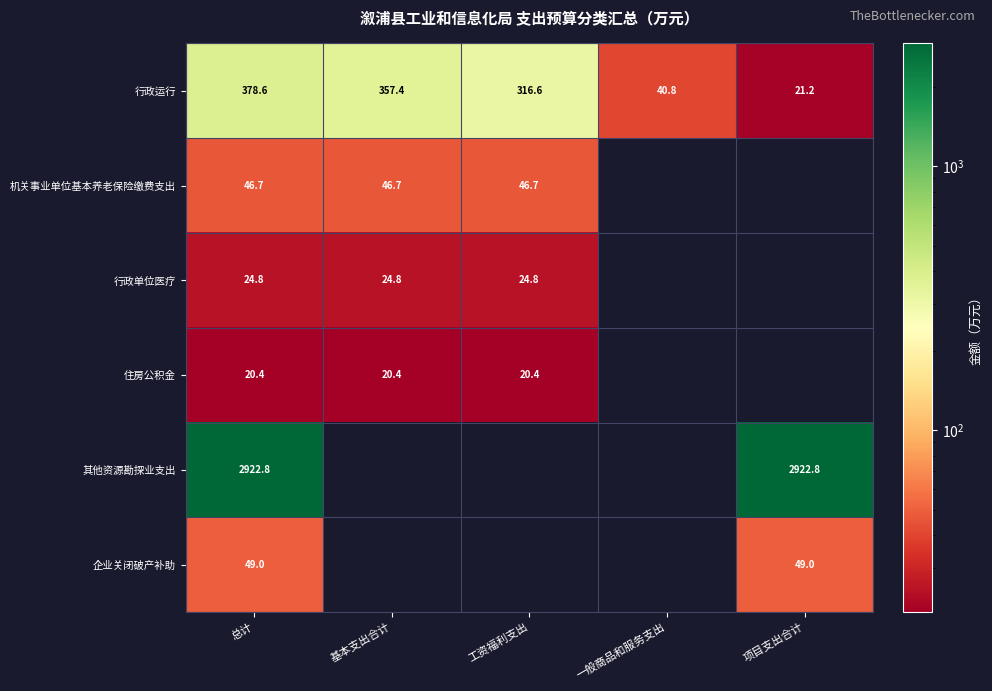

Is the value of 行政单位医疗 at 基本支出合计 greater than the value of 行政运行 at 工资福利支出?

No